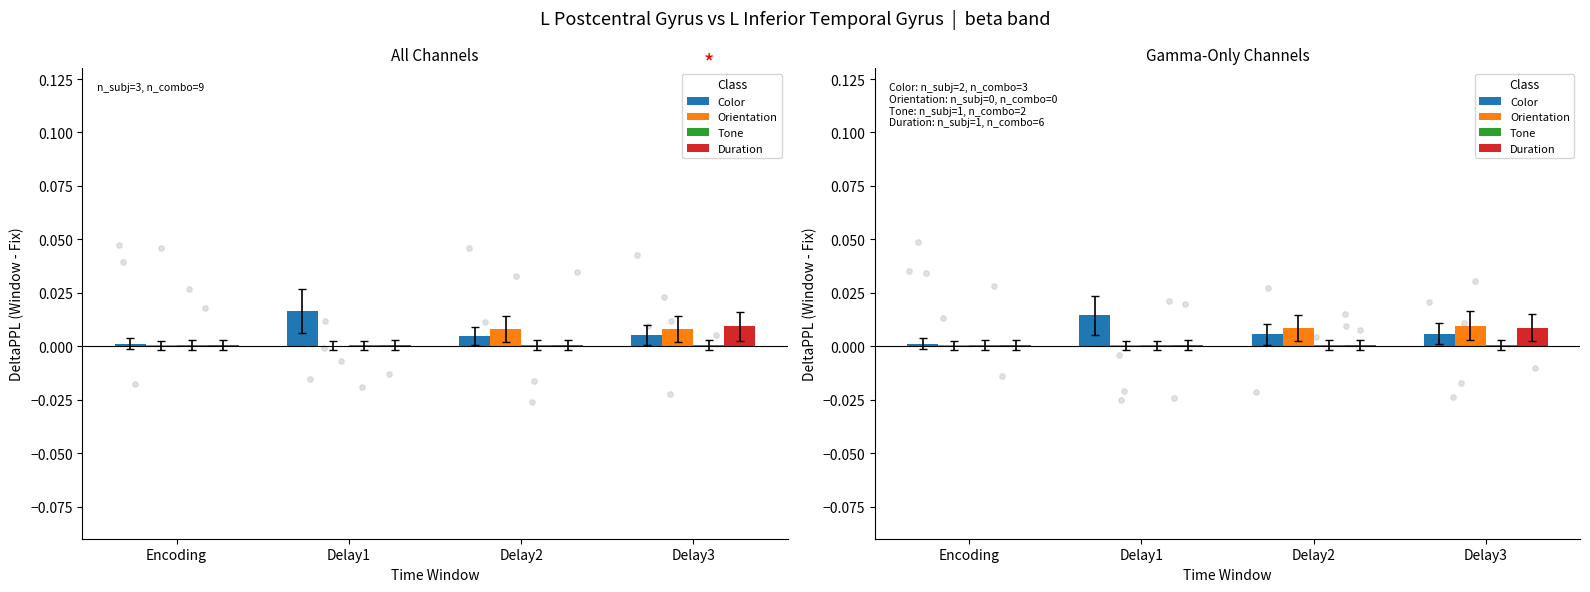

Is the value of Tone at Delay2 greater than the value of Color at Delay1?

No